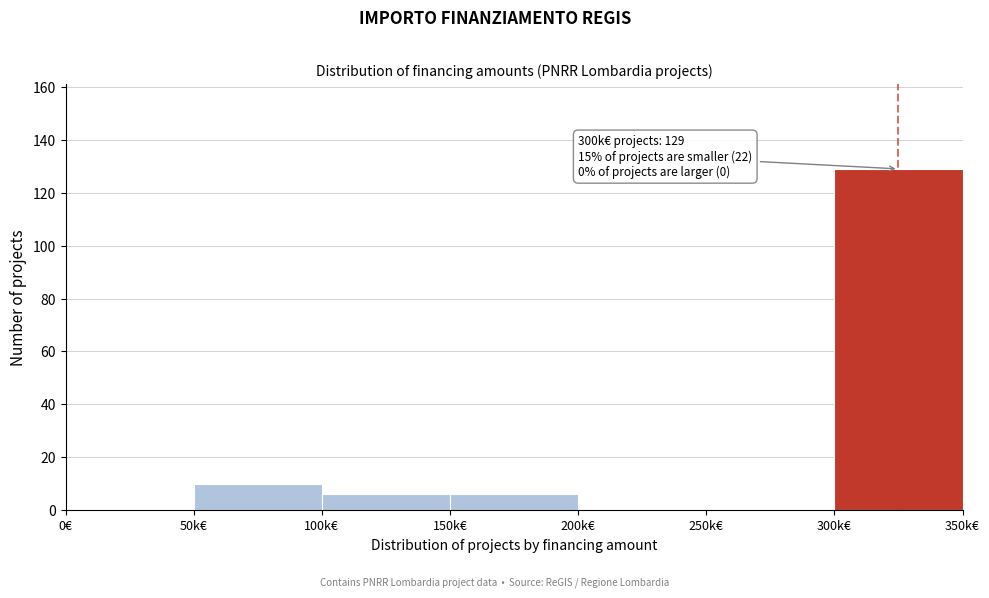

Reading left to right, extract all data points from this chart.

0€=0	50k€=10	100k€=6	150k€=6	200k€=0	250k€=0	300k€=129